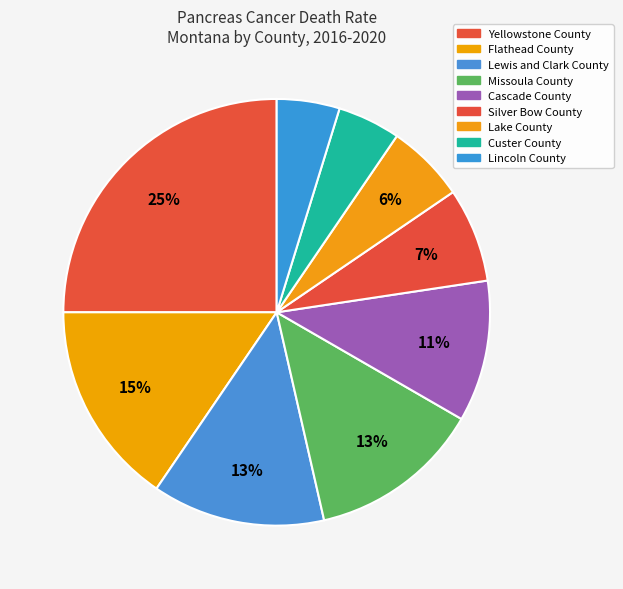

Is Yellowstone County the majority of the pie?

No